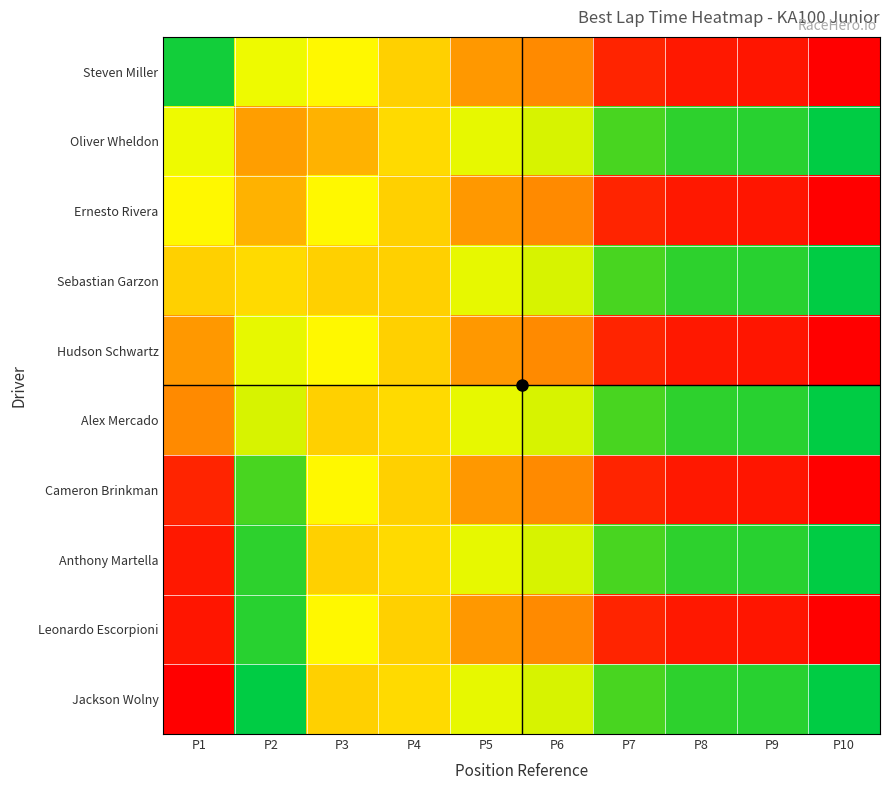

What is the difference between the highest and lowest values at P1?

0.6